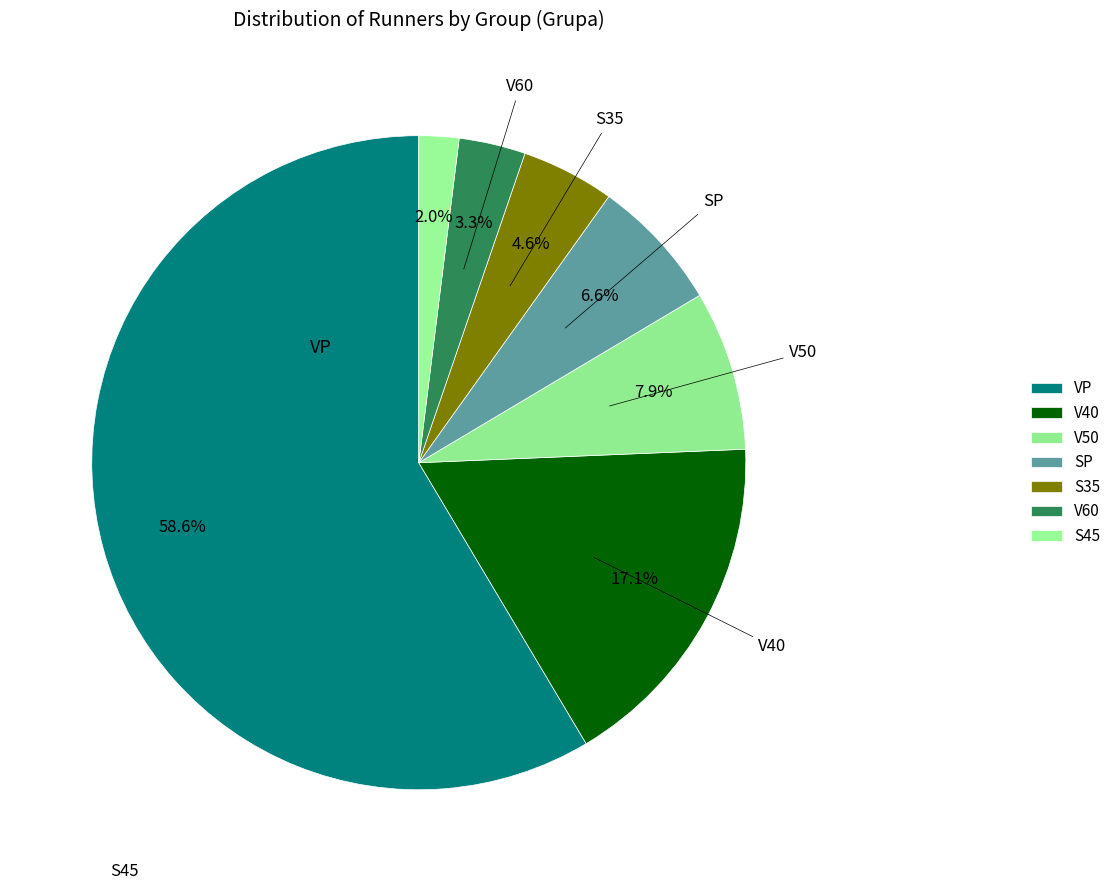

Count the number of slices in the pie.

7